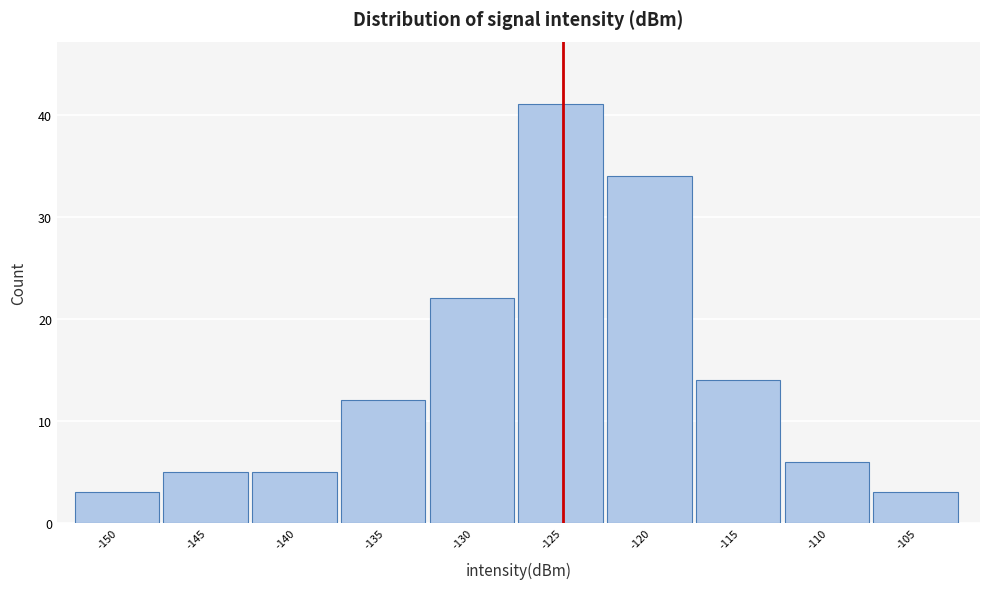

Reading left to right, list all the values displayed in this chart.

-150=3	-145=5	-140=5	-135=12	-130=22	-125=41	-120=34	-115=14	-110=6	-105=3